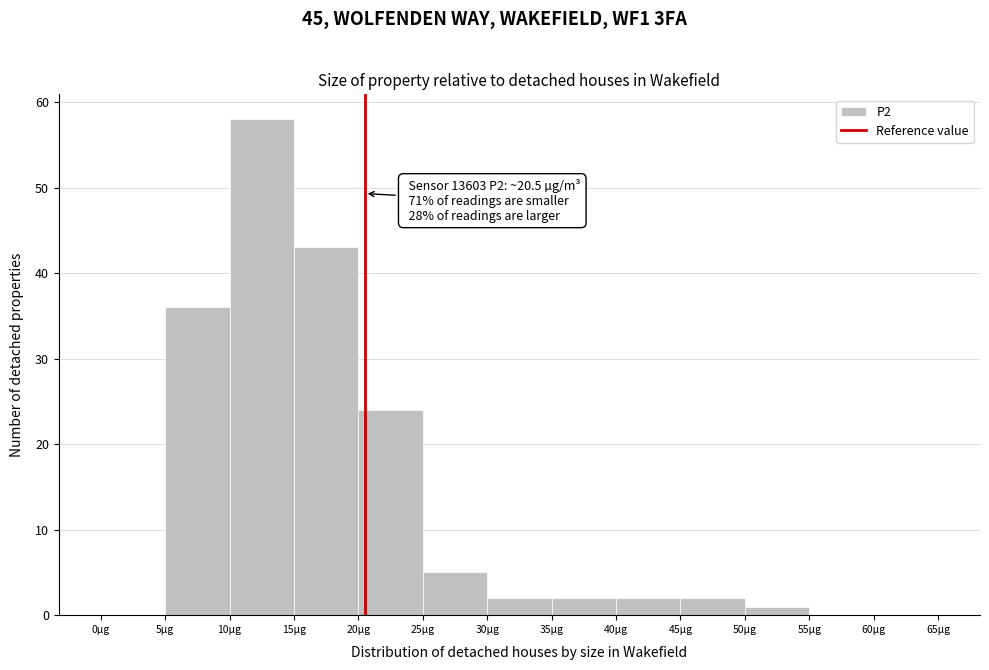

Over which range of the x-axis is the bar tallest?

10 to 15